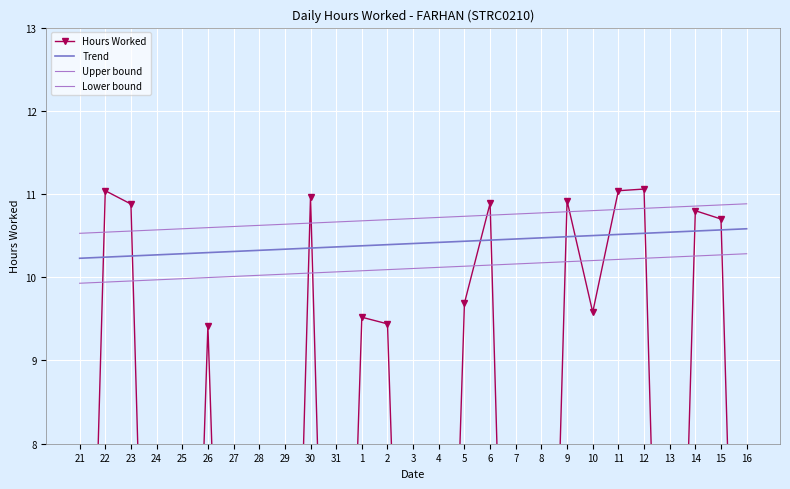

What are all the series names shown in the legend?

Hours Worked, Trend, Upper bound, Lower bound